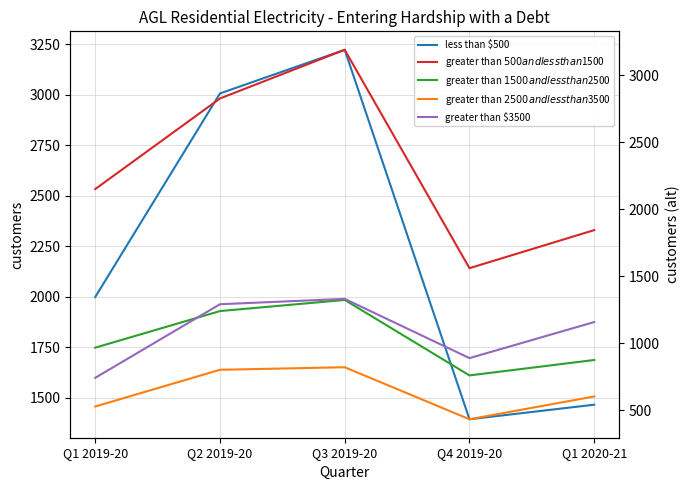

In greater than $3500, how many points are lower than both neighbors (excluding endpoints)?

1